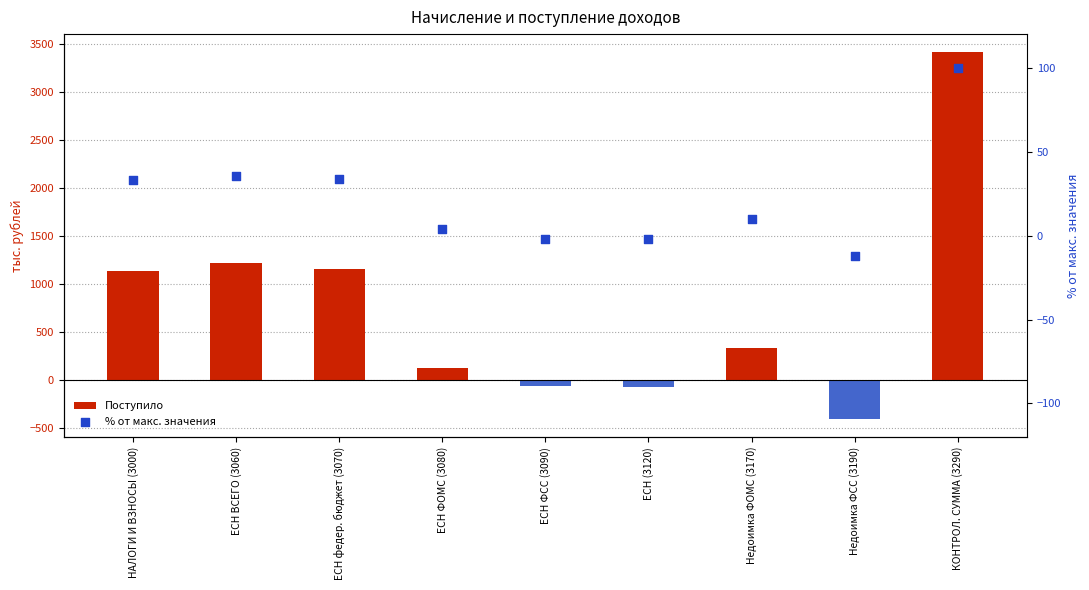

Which series reaches the maximum Y coordinate?

Поступило